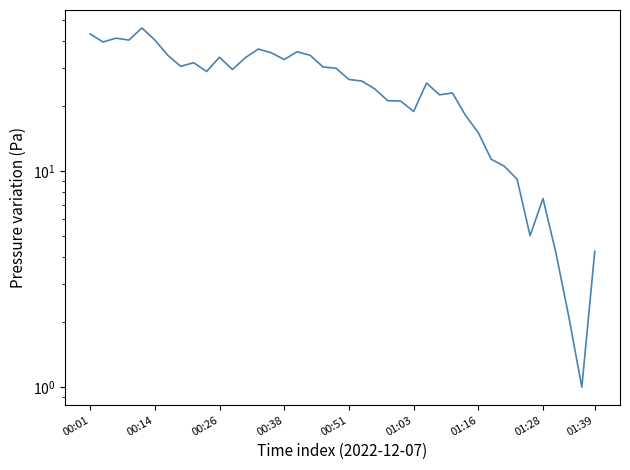

How many series are shown in this chart?

1